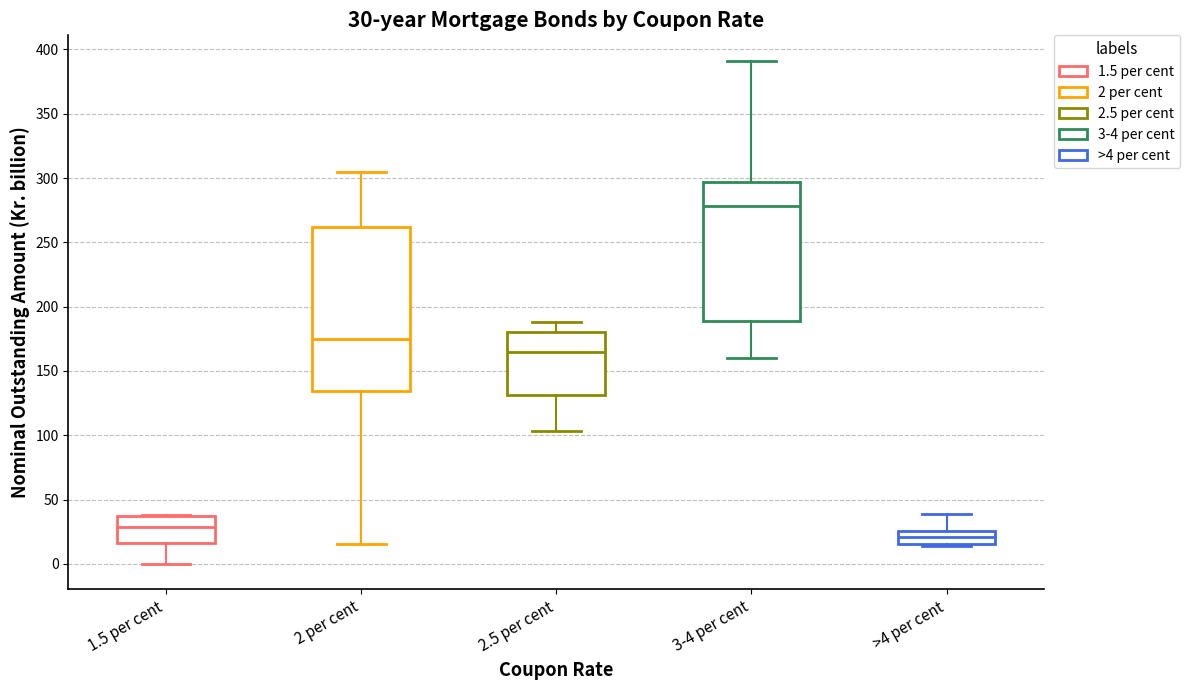

Which box is the tallest, from its lower edge to its upper edge?

2 per cent